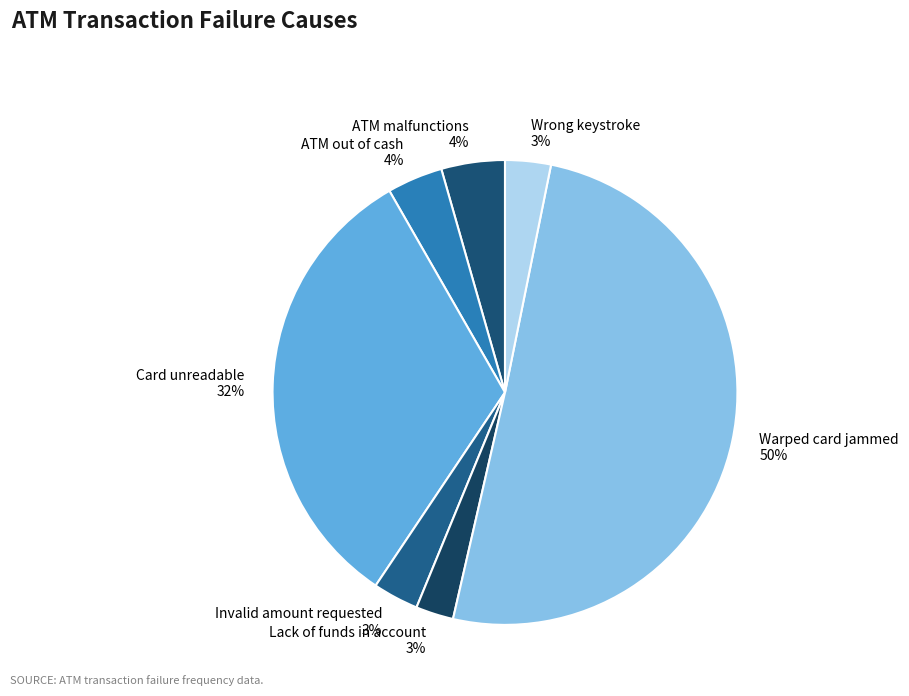

What is the largest slice in the pie chart?

Warped card jammed